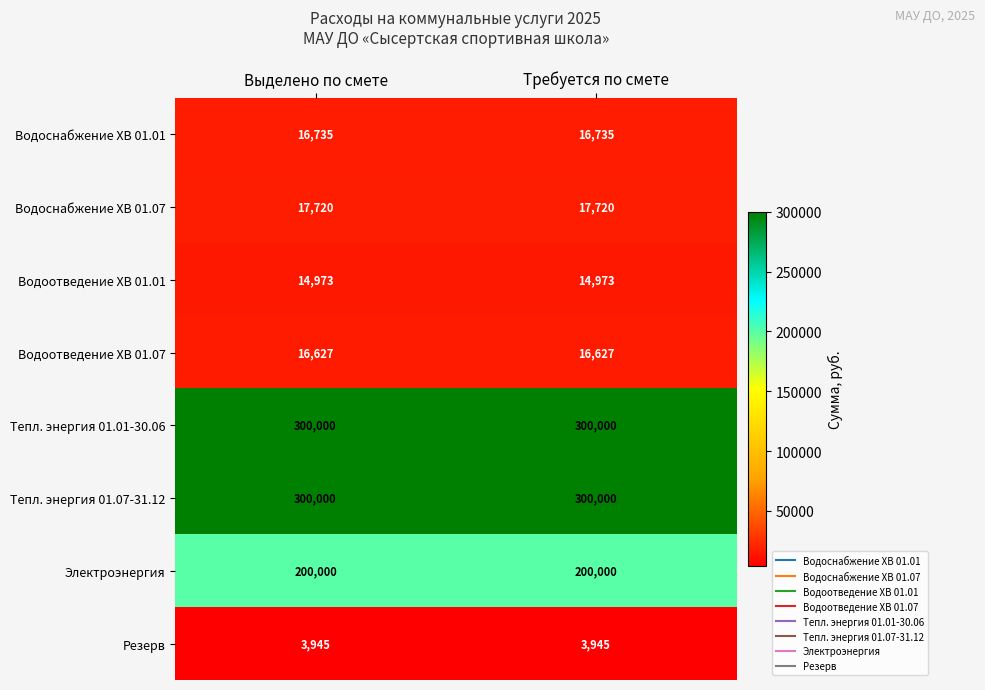

What is the sum of all Водоотведение ХВ 01.01 values?

29946